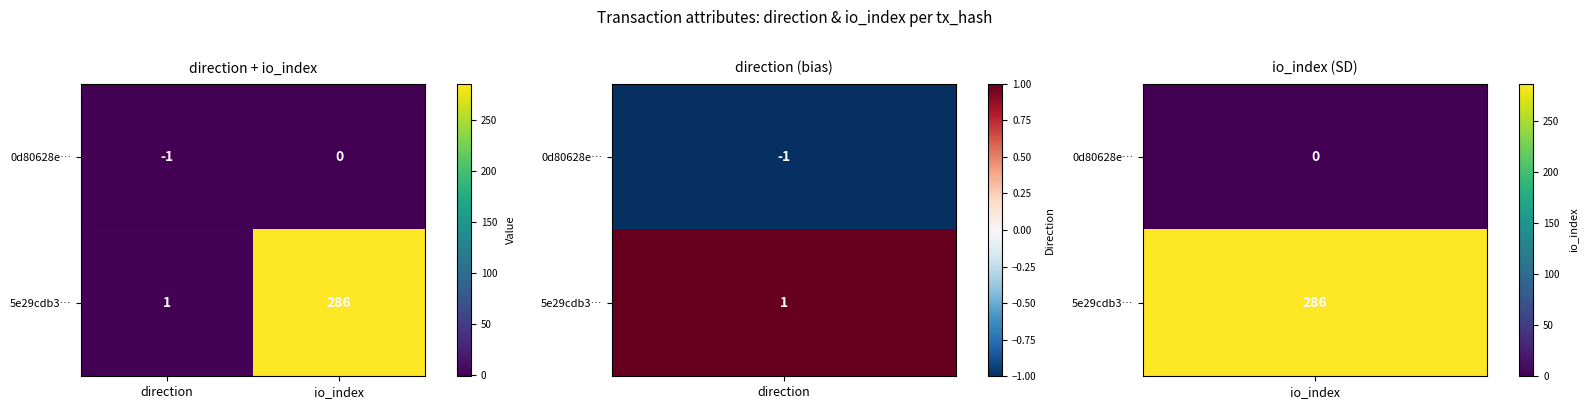

What is the difference between the 5e29cdb3… values at direction and io_index?

285